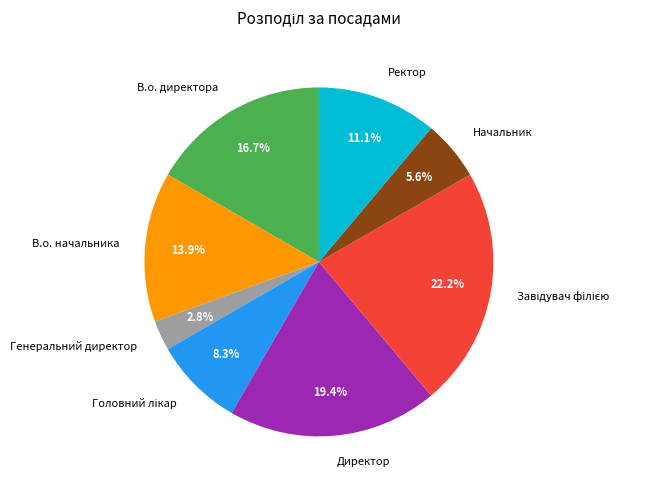

Does any single category account for the majority?

No